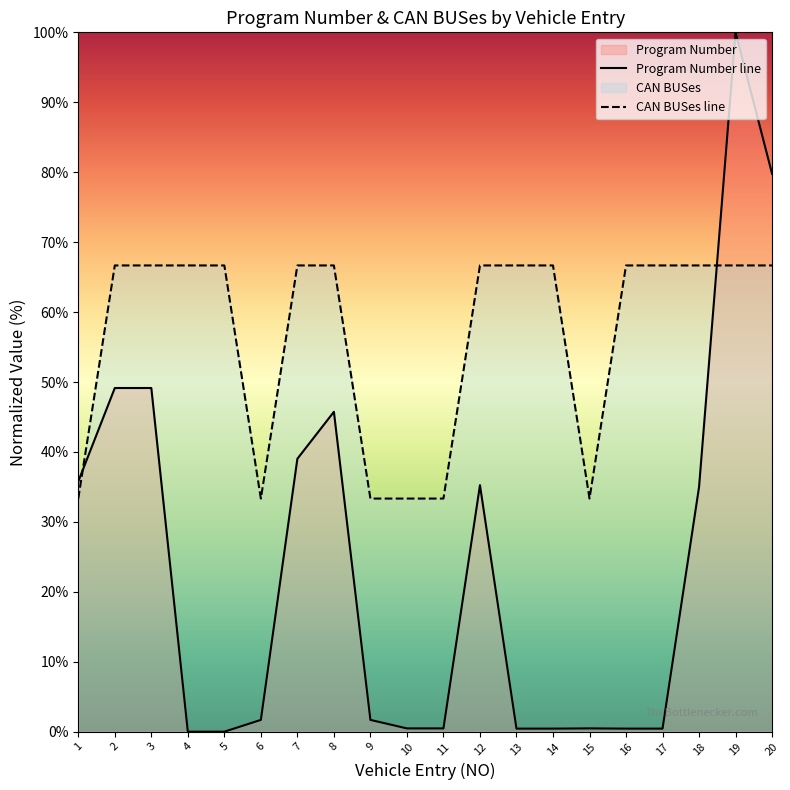

What are all the series names shown in the legend?

Program Number, CAN BUSes